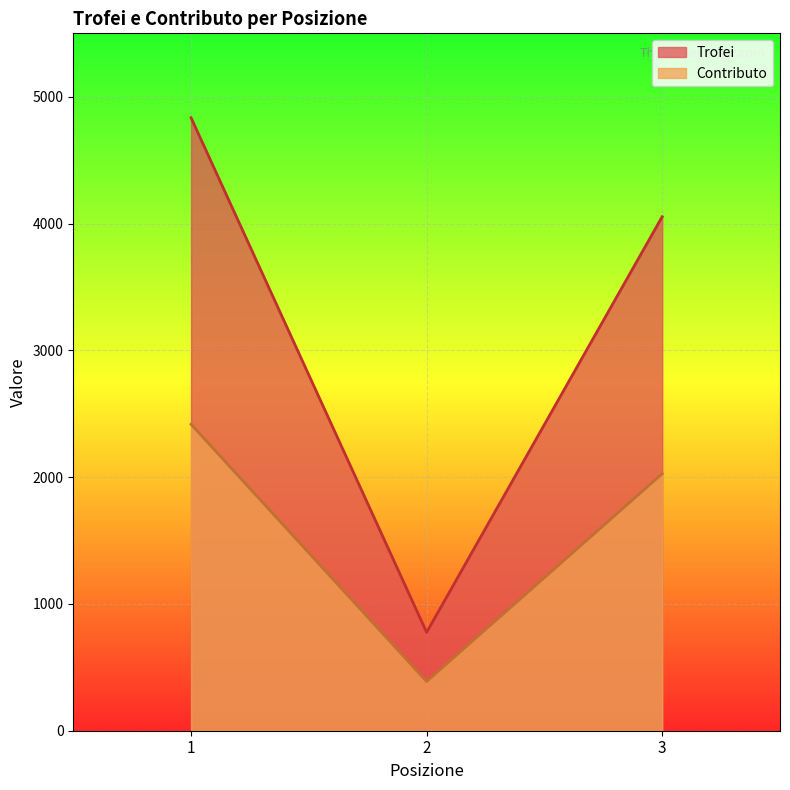

What is the approximate value of Trofei at 2?

776